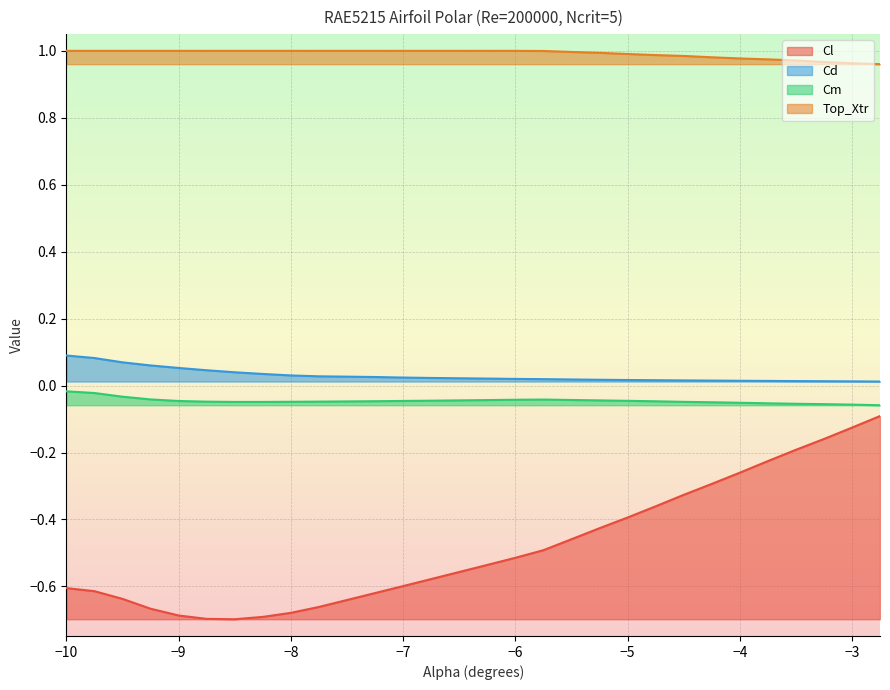

What is the label of the 14th point from the right?

-6.0